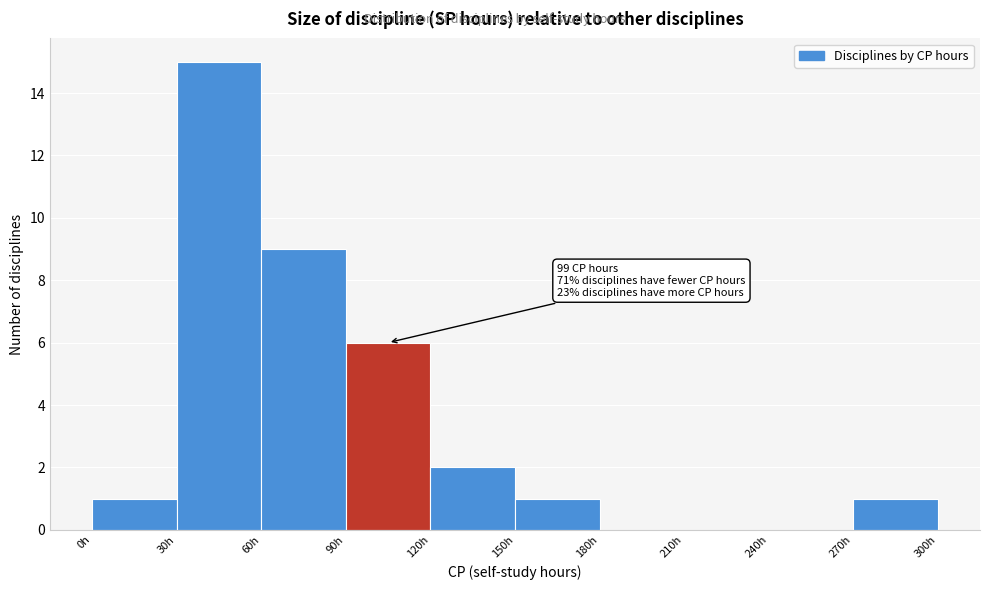

Which range on the x-axis has the tallest bar?

30 to 60